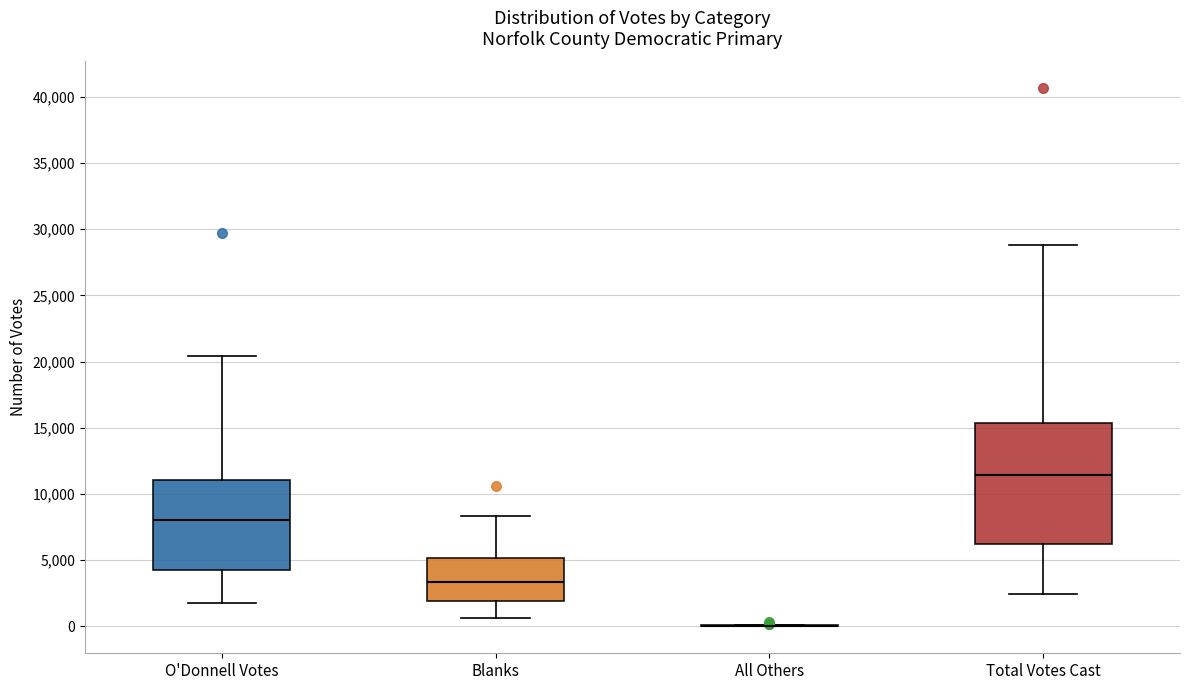

Reading left to right, transcribe this box plot: for each box, give where its median line is, the range the box spans, and where its two whiskers end, as read against the y-axis. The values are not printed on the chart, so give them approximately, as read against the axis.

O'Donnell Votes: median 8000, box 4500 to 11000, whiskers 2000 to 20500
Blanks: median 3500, box 2000 to 5000, whiskers 500 to 8500
All Others: box collapsed to a line at 0, whiskers 0 to 0
Total Votes Cast: median 11500, box 6000 to 15500, whiskers 2500 to 29000